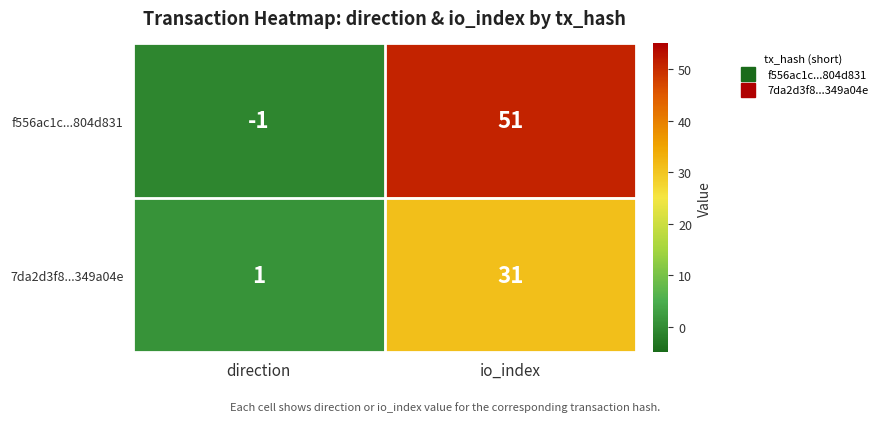

Reading right to left, list all the values displayed in this chart.

f556ac1c...804d831: 51	-1
7da2d3f8...349a04e: 31	1